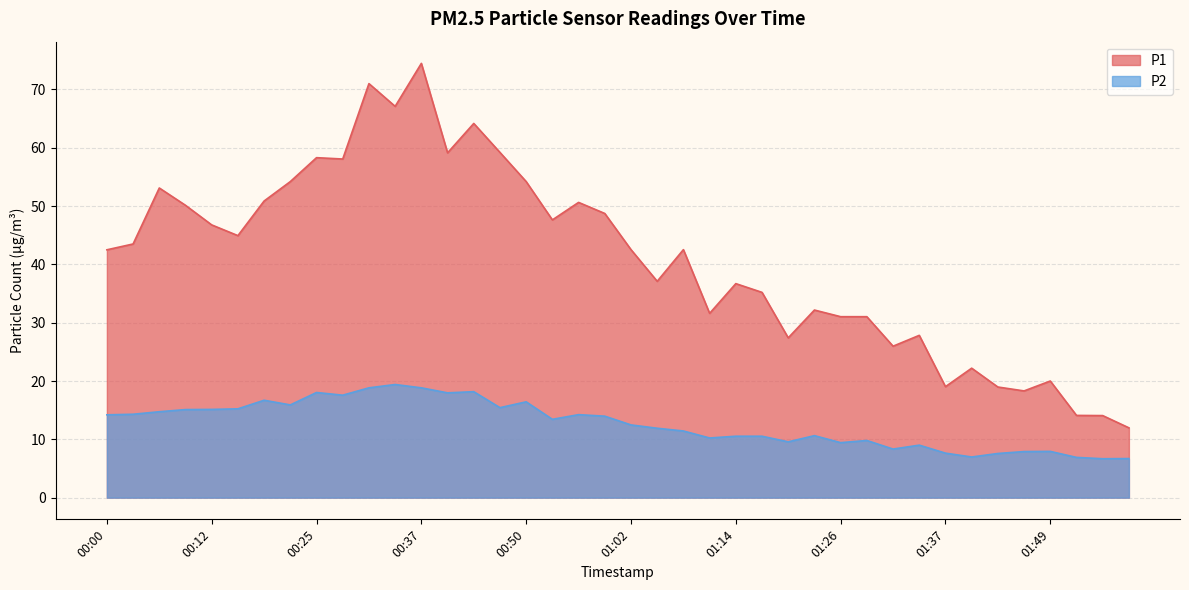

List the series in order of their peak value, highest first.

P1, P2